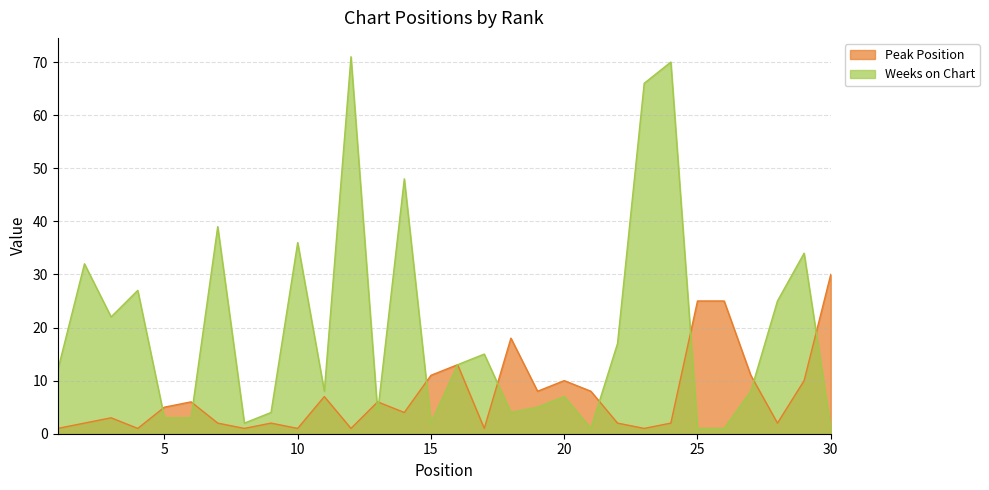

Which series has the largest total across all categories?

Weeks on Chart